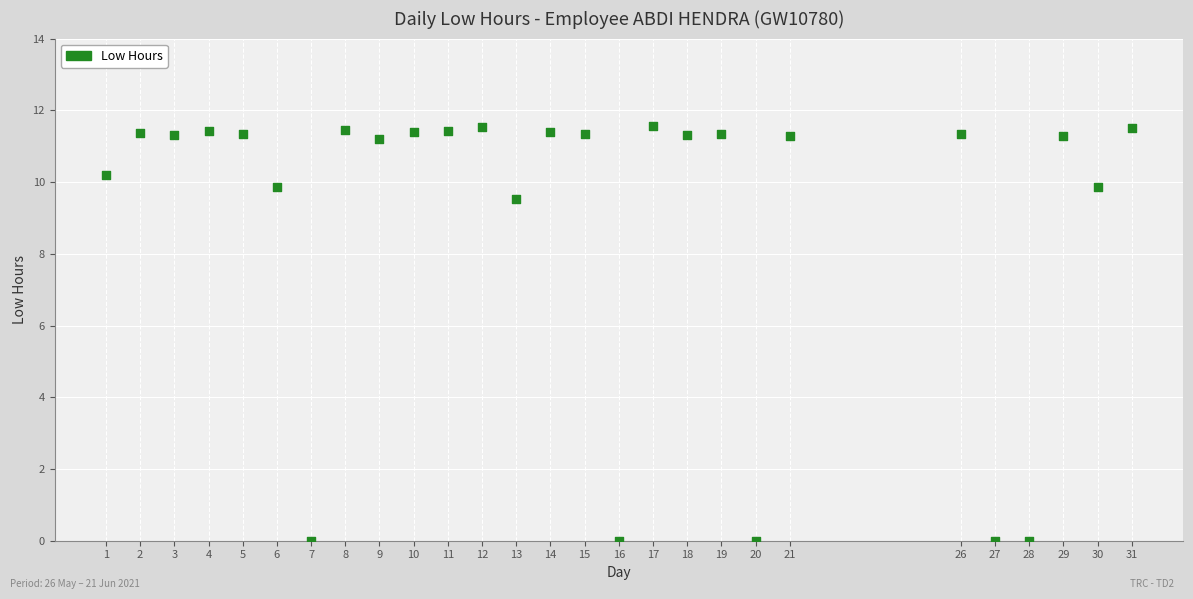

What is the range of X values (max minus min)?

30.0